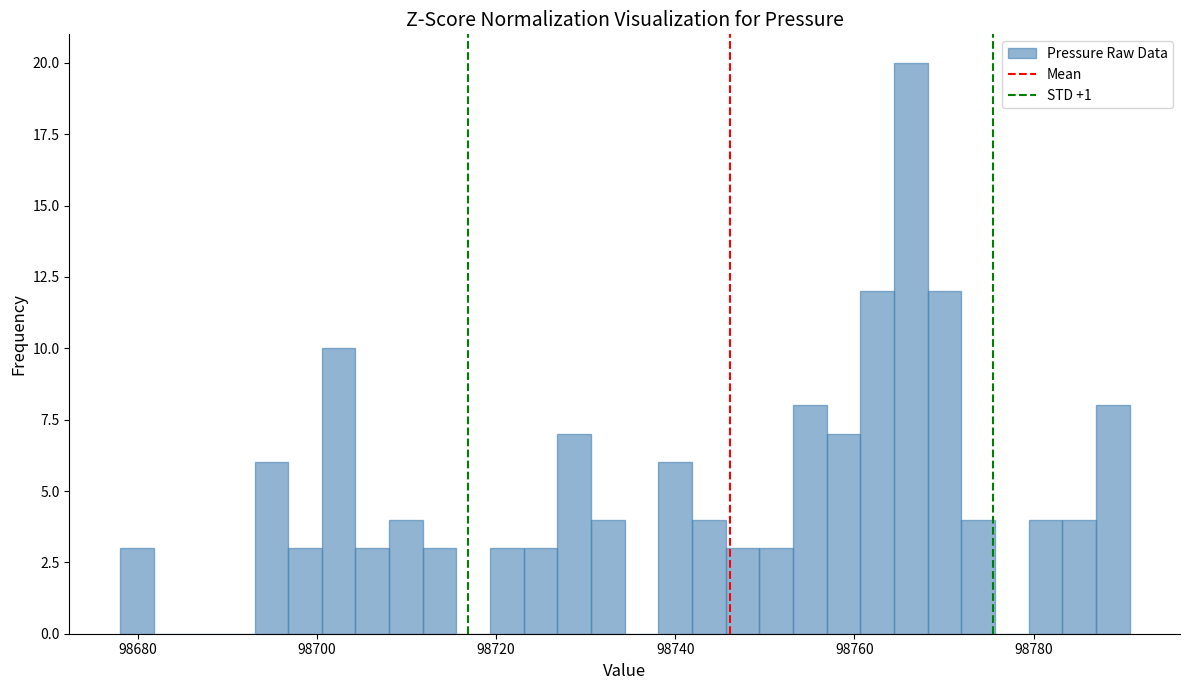

Around what value on the x-axis is the tallest bar? Give the approximate position of its centre, as read against the axis.

98766